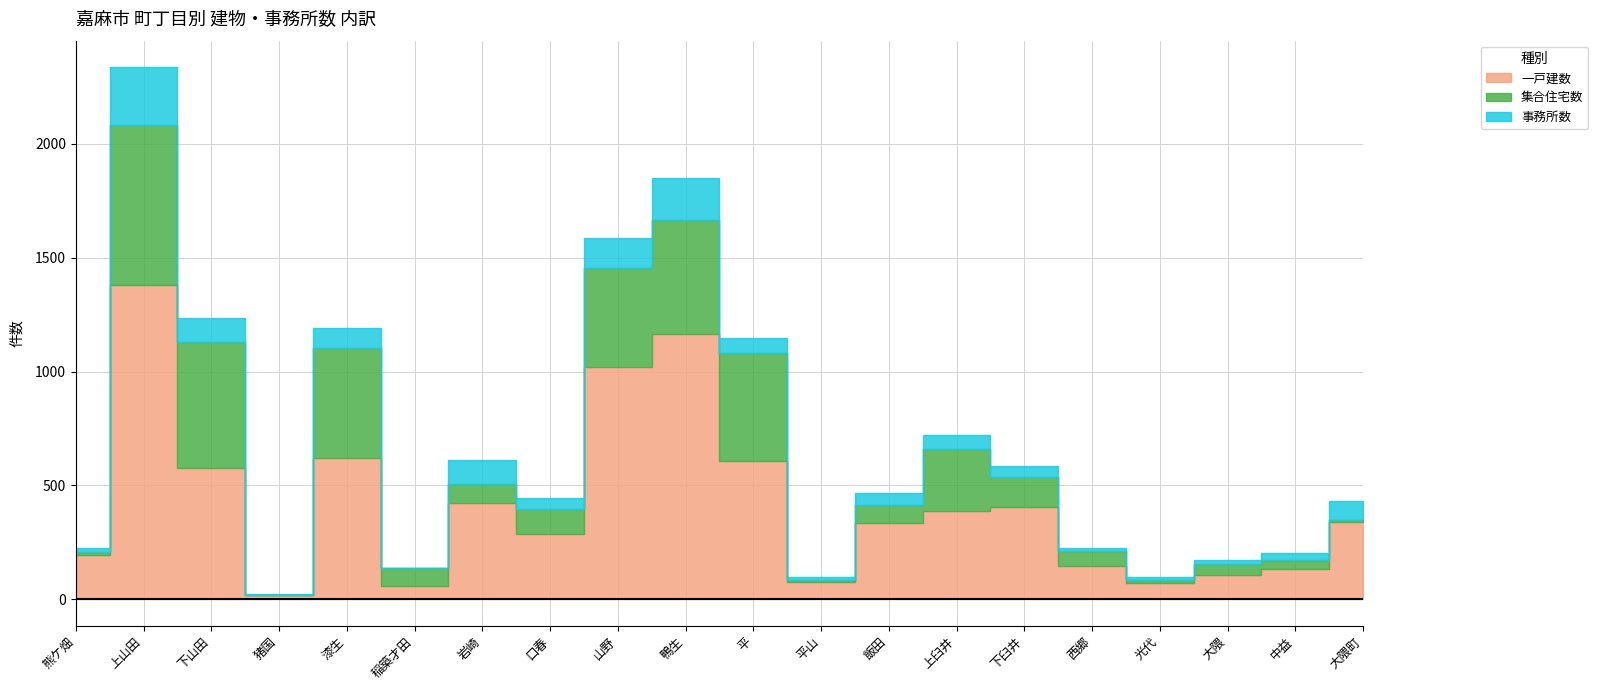

At which label does 一戸建数 first exceed 337?

上山田